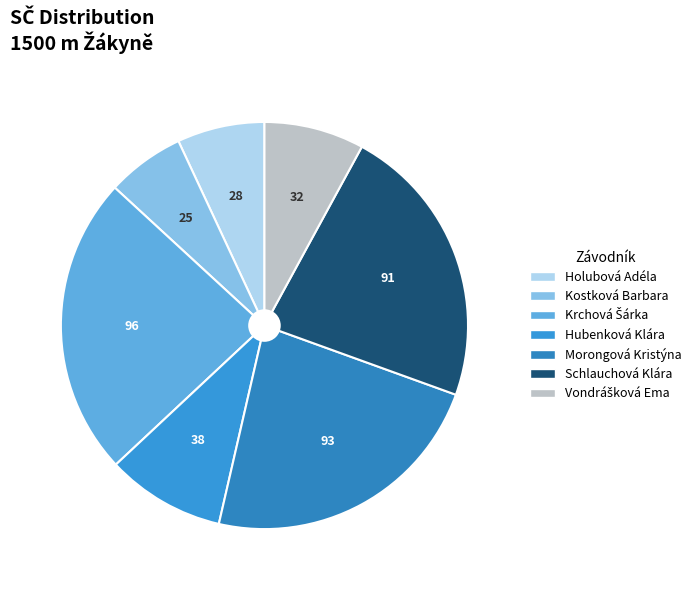

To the nearest percent, what percentage of the pie is Hubenková Klára?

9%